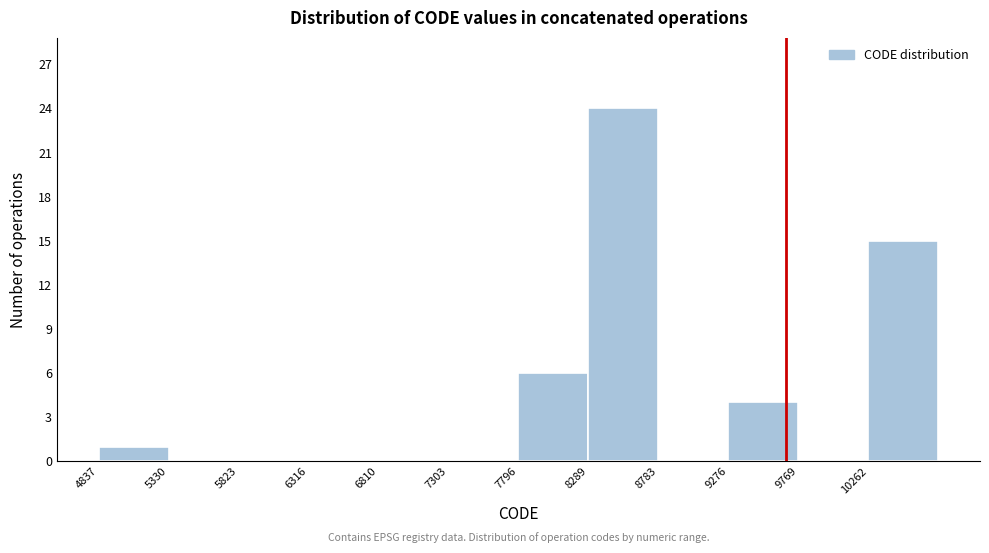

Over which range of the x-axis is the bar tallest?

8300 to 8800